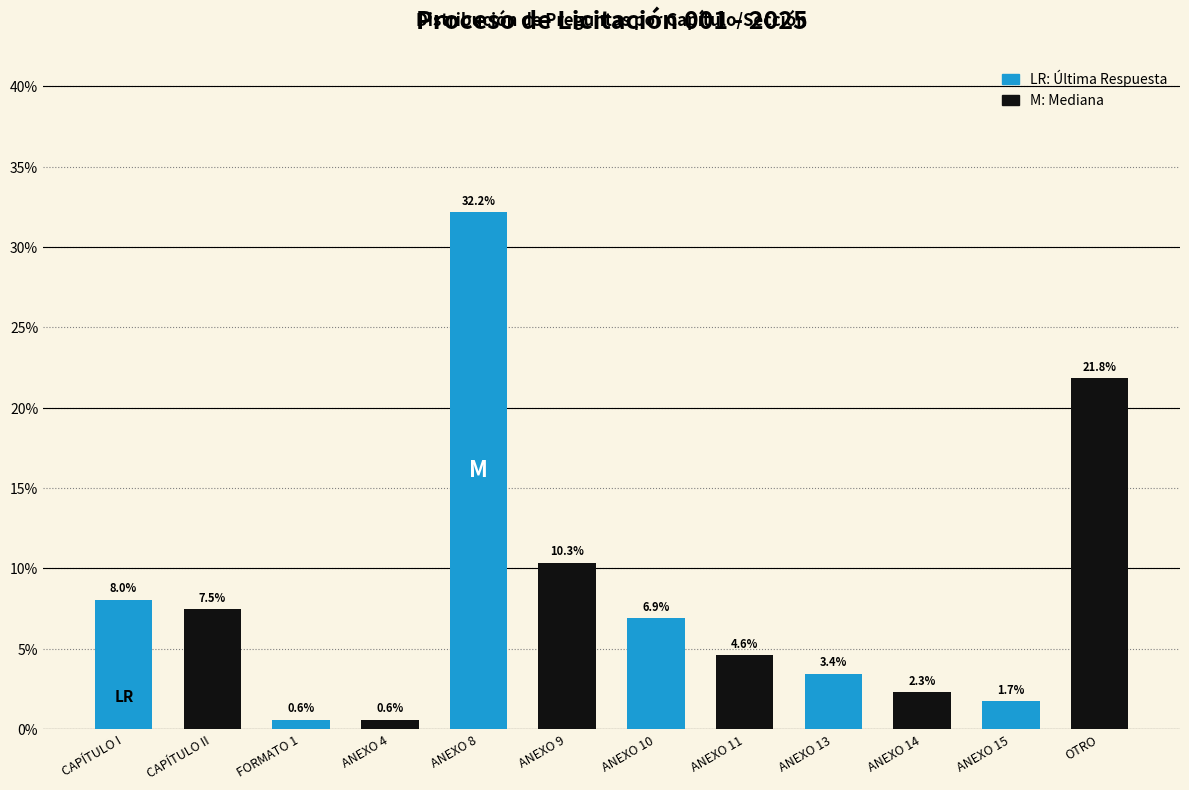

Reading left to right, what are all the values shown in this chart?

CAPÍTULO I=8.0	CAPÍTULO II=7.5	FORMATO 1=0.6	ANEXO 4=0.6	ANEXO 8=32.2	ANEXO 9=10.3	ANEXO 10=6.9	ANEXO 11=4.6	ANEXO 13=3.4	ANEXO 14=2.3	ANEXO 15=1.7	OTRO=21.8